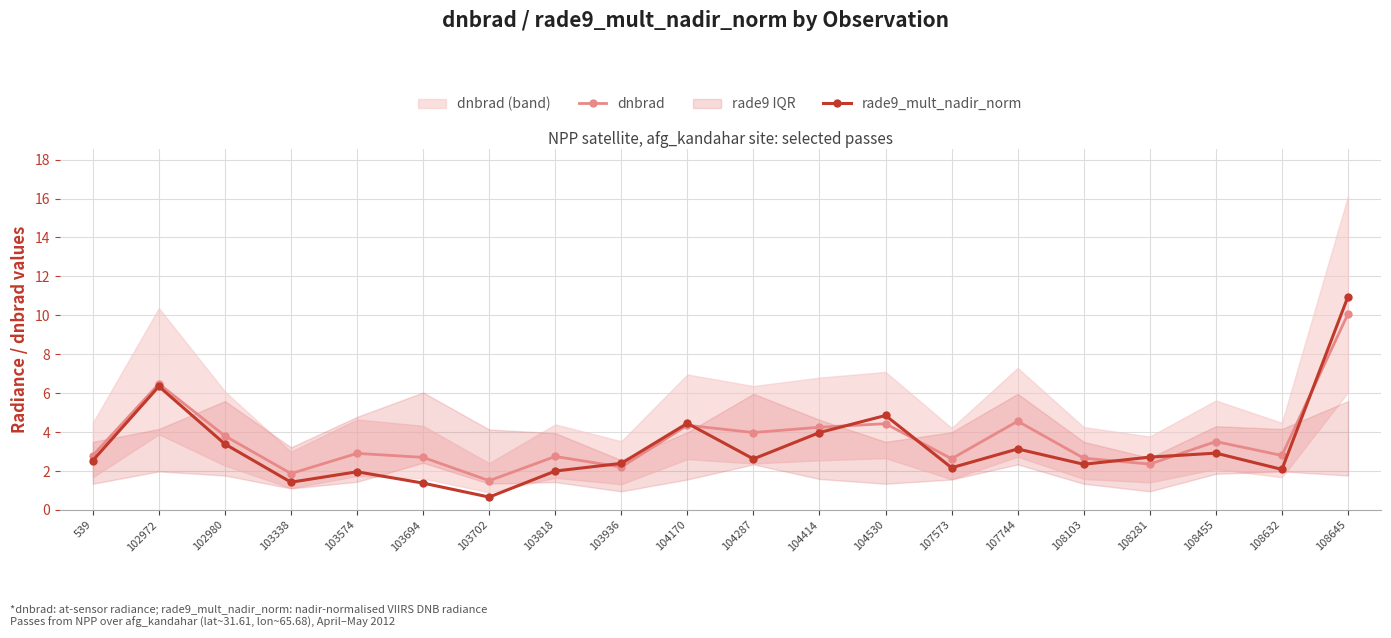

Reading left to right, what are all the values shown in this chart?

dnbrad: 539=2.8	102972=6.5	102980=3.8	103338=1.9	103574=2.9	103694=2.7	103702=1.5	103818=2.7	103936=2.2	104170=4.3	104287=4.0	104414=4.2	104530=4.4	107573=2.6	107744=4.6	108103=2.7	108281=2.4	108455=3.5	108632=2.8	108645=10.1
rade9_mult_nadir_norm: 539=2.5	102972=6.3	102980=3.4	103338=1.4	103574=2.0	103694=1.4	103702=0.7	103818=2.0	103936=2.4	104170=4.5	104287=2.6	104414=4.0	104530=4.9	107573=2.2	107744=3.1	108103=2.3	108281=2.7	108455=2.9	108632=2.1	108645=11.0